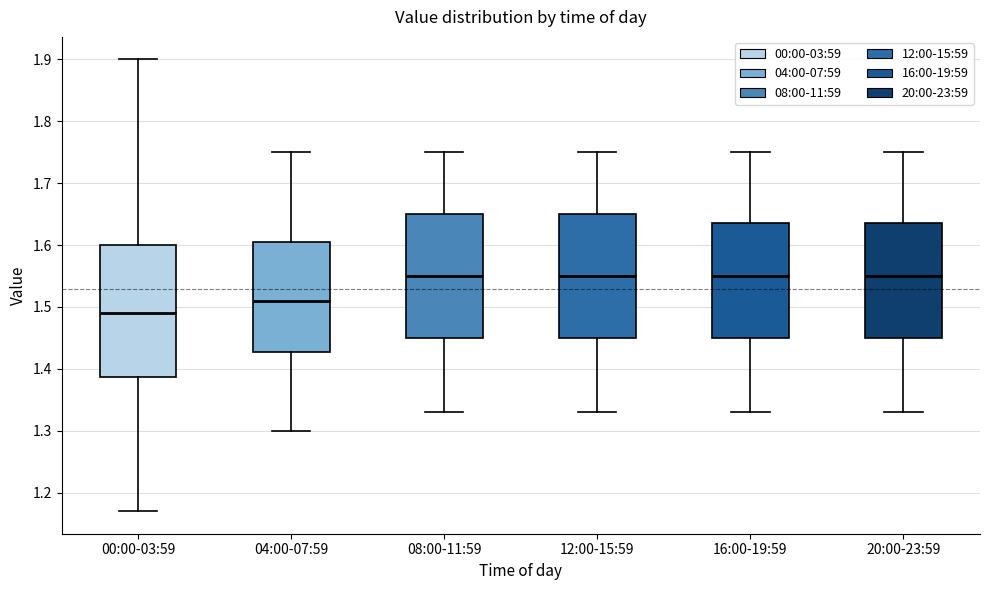

Reading left to right, transcribe this box plot: for each box, give where its median line is, the range the box spans, and where its two whiskers end, as read against the y-axis. The values are not printed on the chart, so give them approximately, as read against the axis.

00:00-03:59: median 1.49, box 1.39 to 1.60, whiskers 1.17 to 1.90
04:00-07:59: median 1.51, box 1.43 to 1.61, whiskers 1.30 to 1.75
08:00-11:59: median 1.55, box 1.45 to 1.65, whiskers 1.33 to 1.75
12:00-15:59: median 1.55, box 1.45 to 1.65, whiskers 1.33 to 1.75
16:00-19:59: median 1.55, box 1.45 to 1.64, whiskers 1.33 to 1.75
20:00-23:59: median 1.55, box 1.45 to 1.64, whiskers 1.33 to 1.75